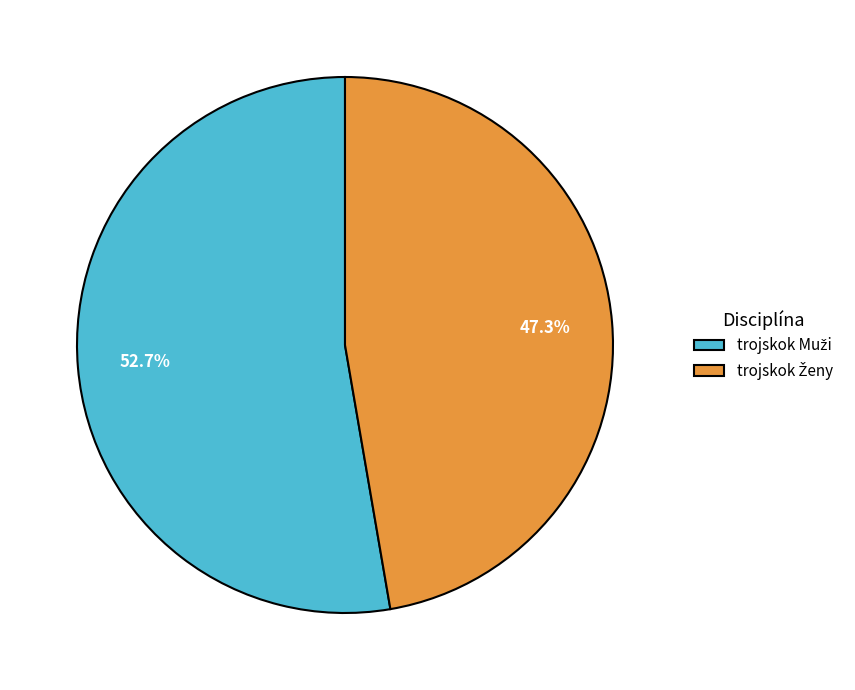

Is there any slice that represents more than half of the pie?

Yes